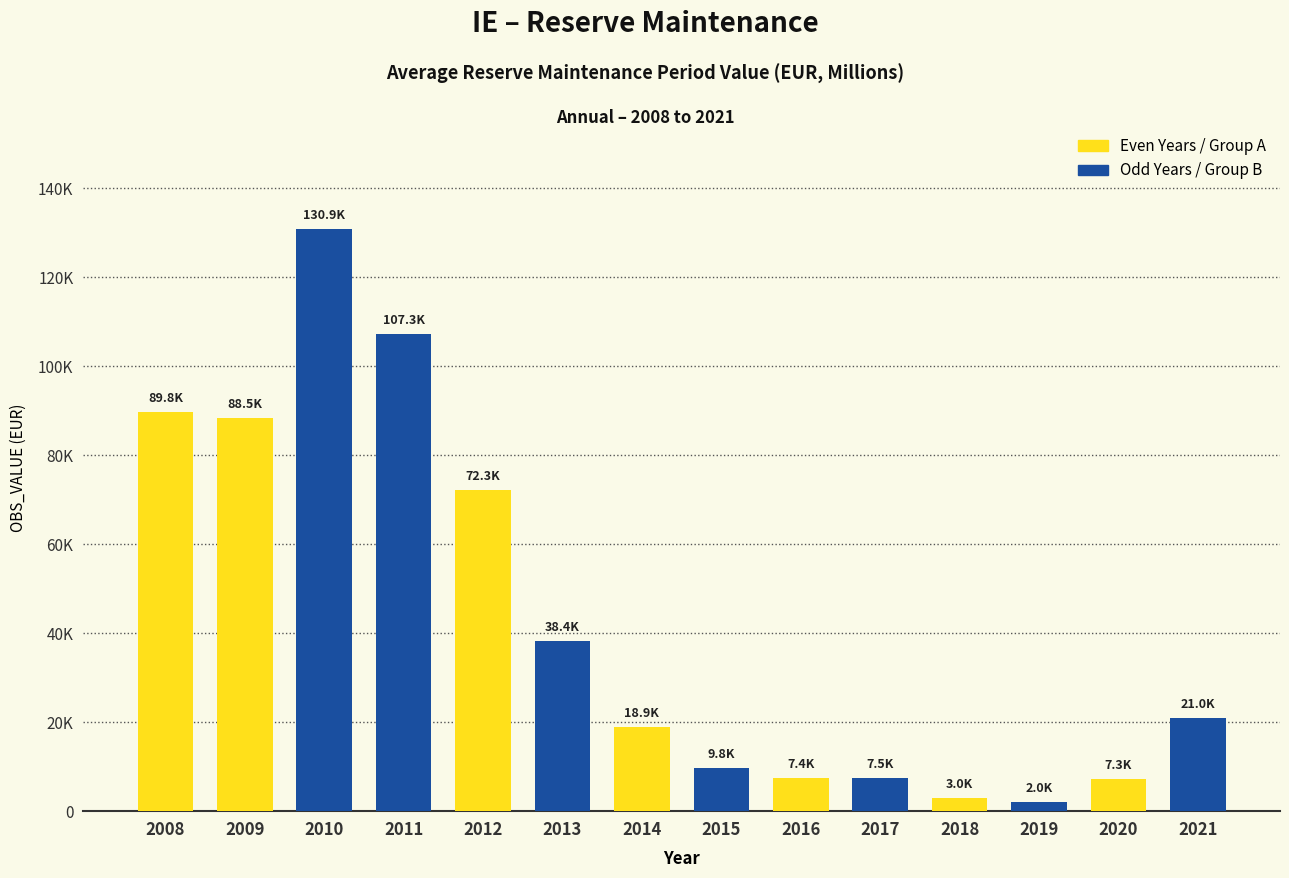

Reading right to left, list all the values displayed in this chart.

2021=21049.8	2020=7289.2	2019=2032.7	2018=3023.0	2017=7478.0	2016=7427.5	2015=9769.6	2014=18948.1	2013=38367.0	2012=72318.3	2011=107279.9	2010=130929.7	2009=88474.7	2008=89770.7